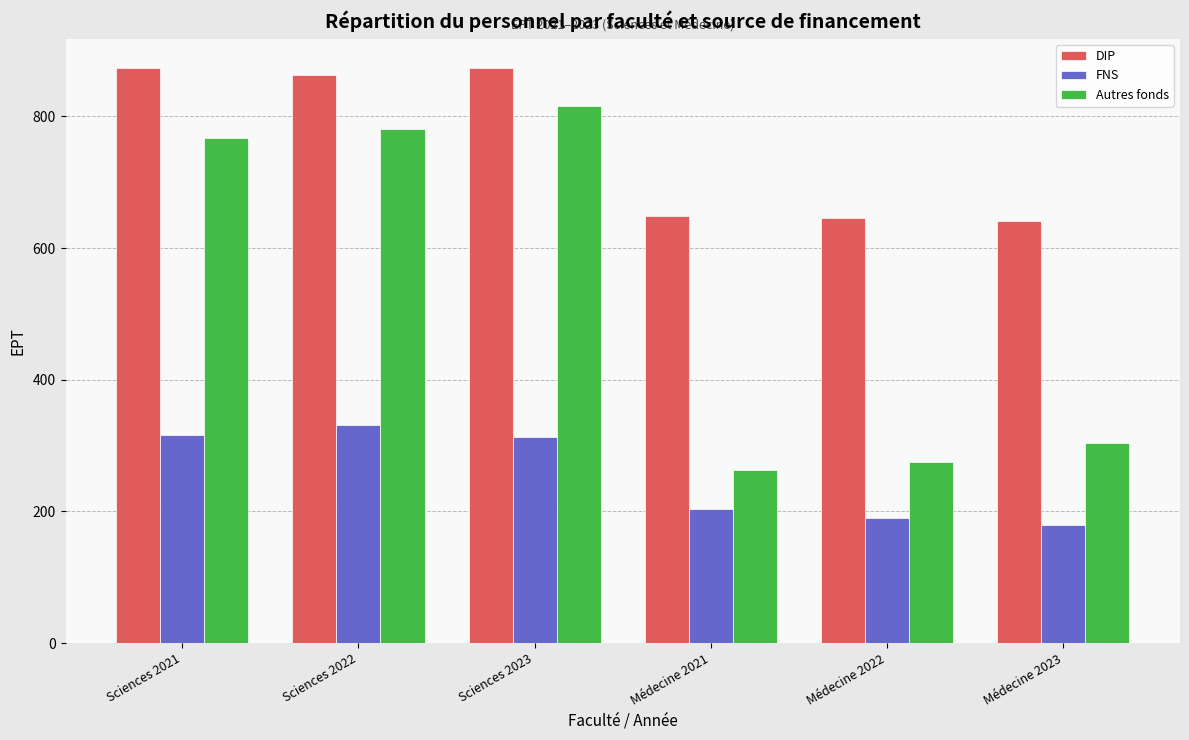

Count the number of categories in the chart.

6